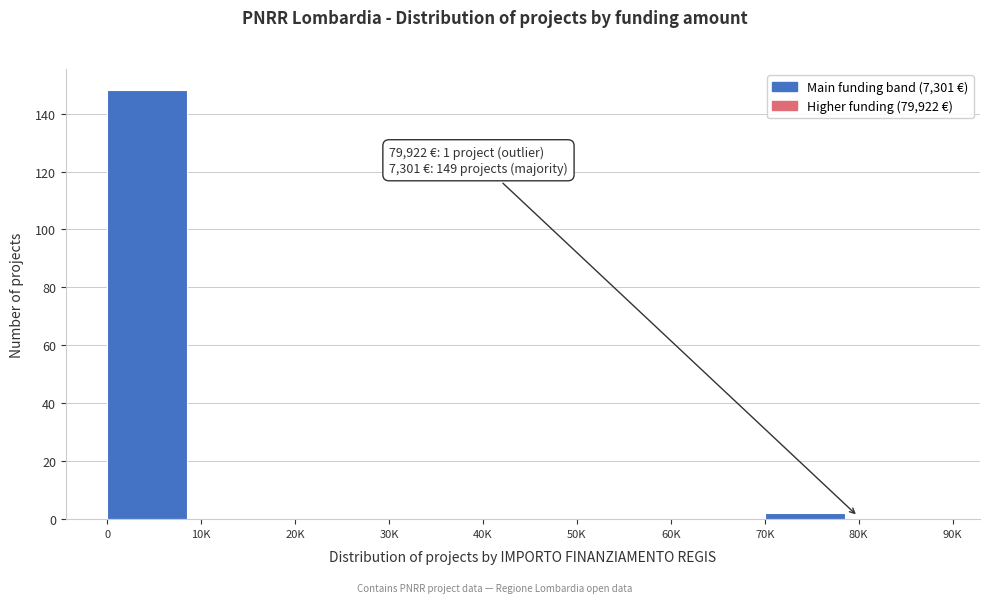

Reading left to right, what are all the values shown in this chart?

0=148	10K=0	20K=0	30K=0	40K=0	50K=0	60K=0	70K=2	80K=0